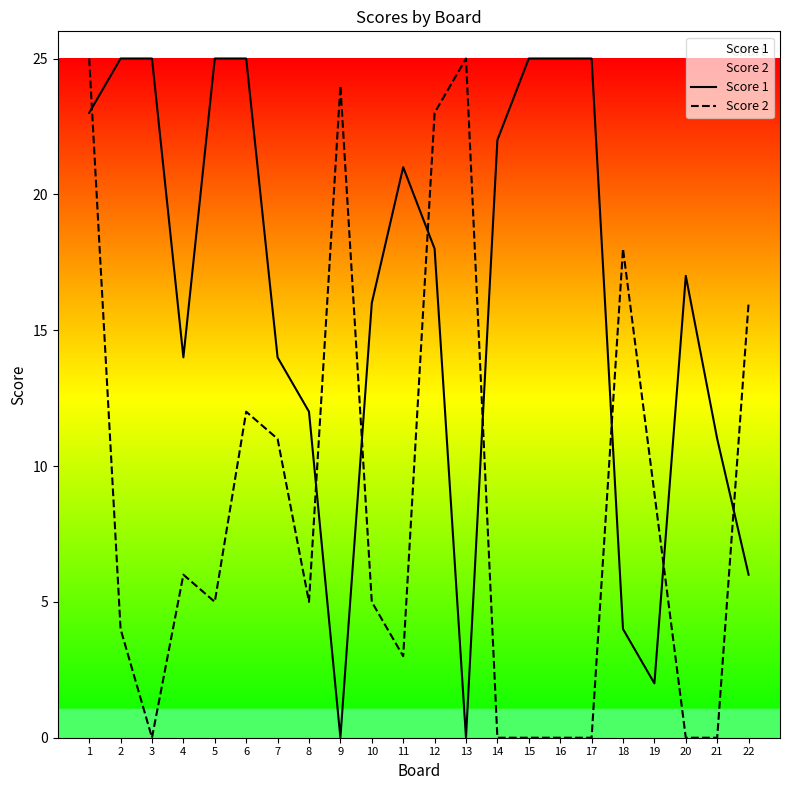

What is the difference between the Score 2 values at 21 and 10?

5